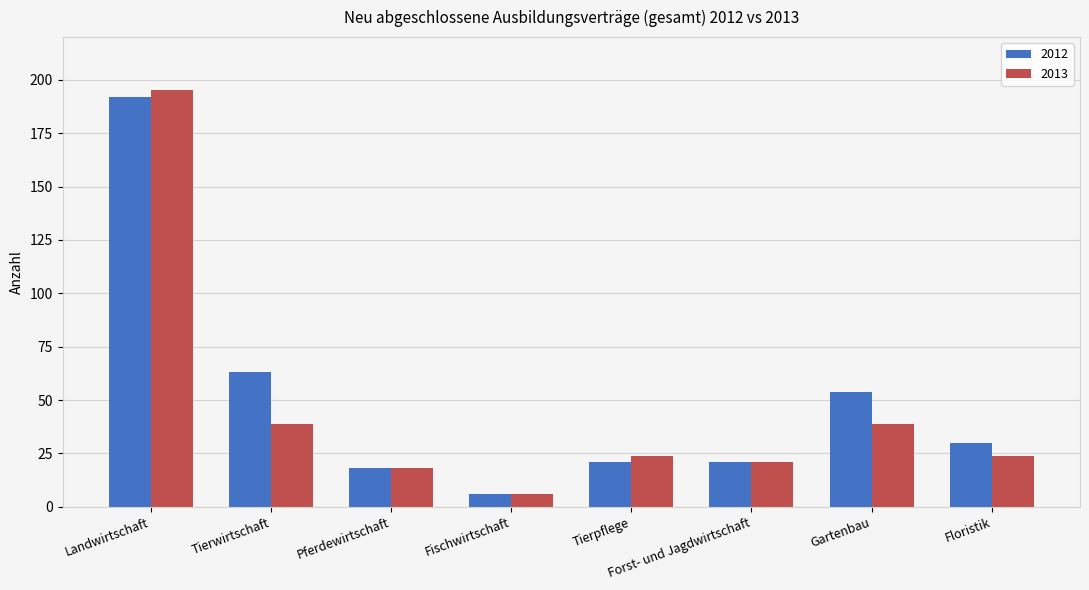

Reading left to right, transcribe all the data shown in this chart.

2012: Landwirtschaft=192	Tierwirtschaft=63	Pferdewirtschaft=18	Fischwirtschaft=6	Tierpflege=21	Forst- und Jagdwirtschaft=21	Gartenbau=54	Floristik=30
2013: Landwirtschaft=195	Tierwirtschaft=39	Pferdewirtschaft=18	Fischwirtschaft=6	Tierpflege=24	Forst- und Jagdwirtschaft=21	Gartenbau=39	Floristik=24